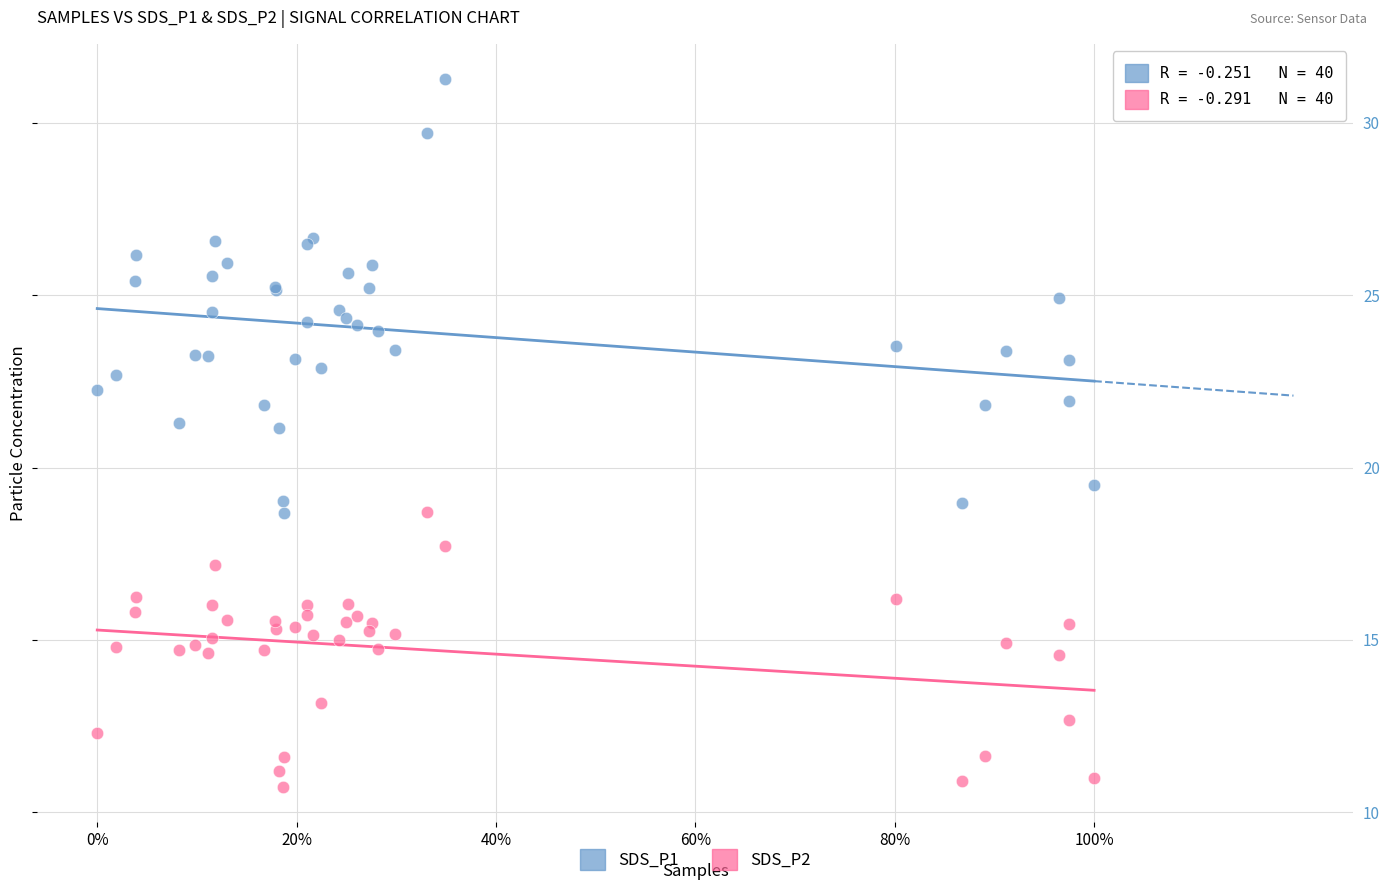

Which series contains the lowest Y value?

SDS_P2